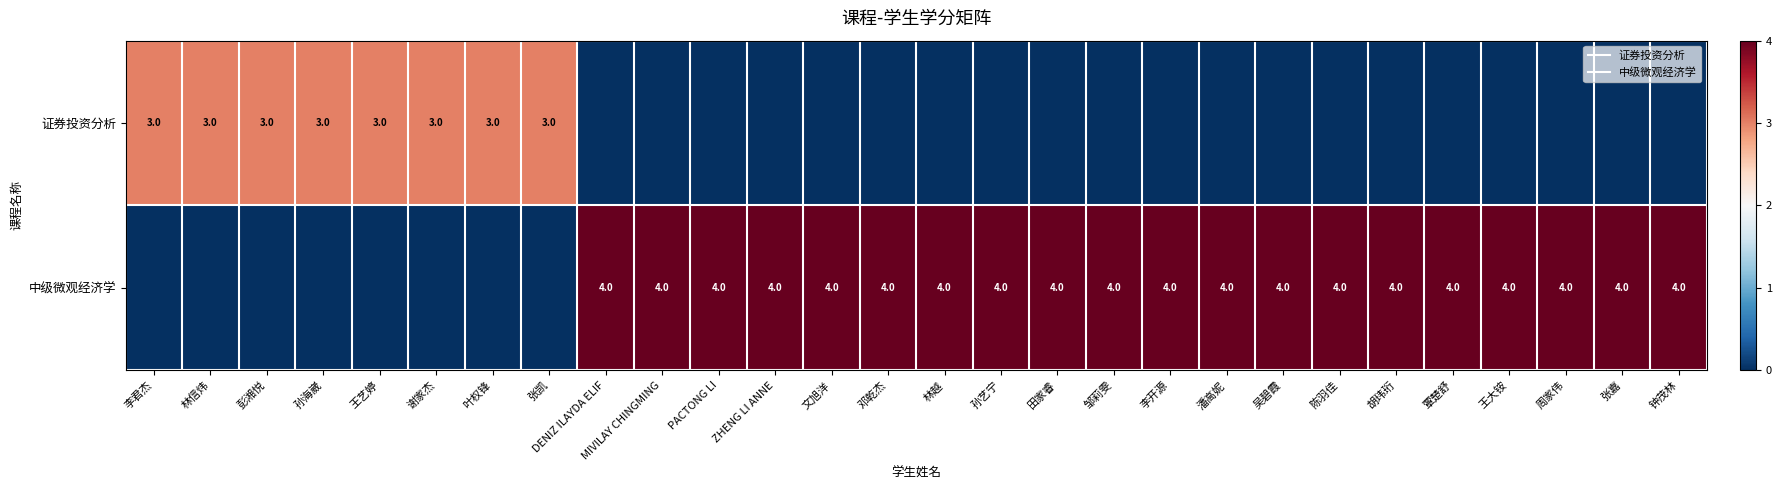

List the series in order of their peak value, highest first.

中级微观经济学, 证券投资分析